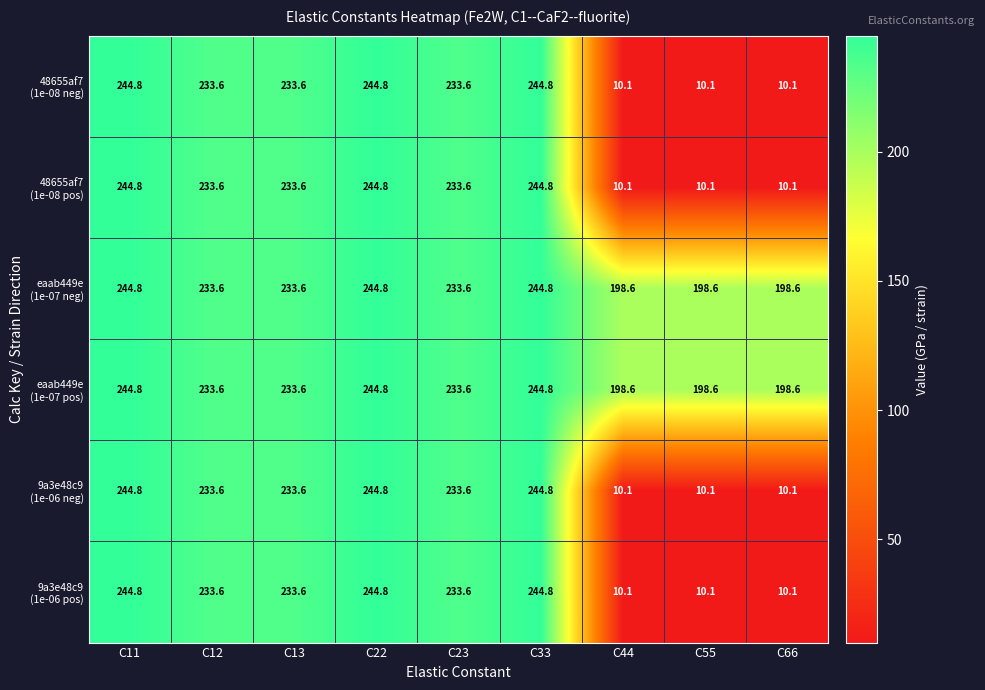

What is the maximum value shown in the chart?

244.8